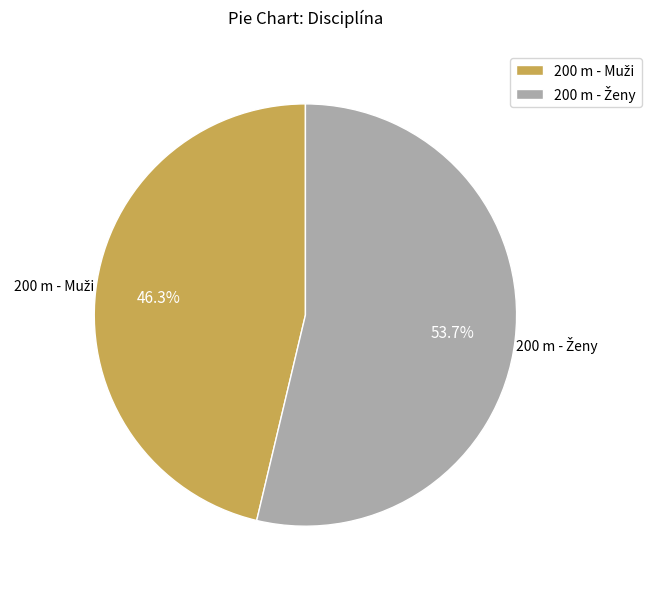

Does any single category account for the majority?

Yes